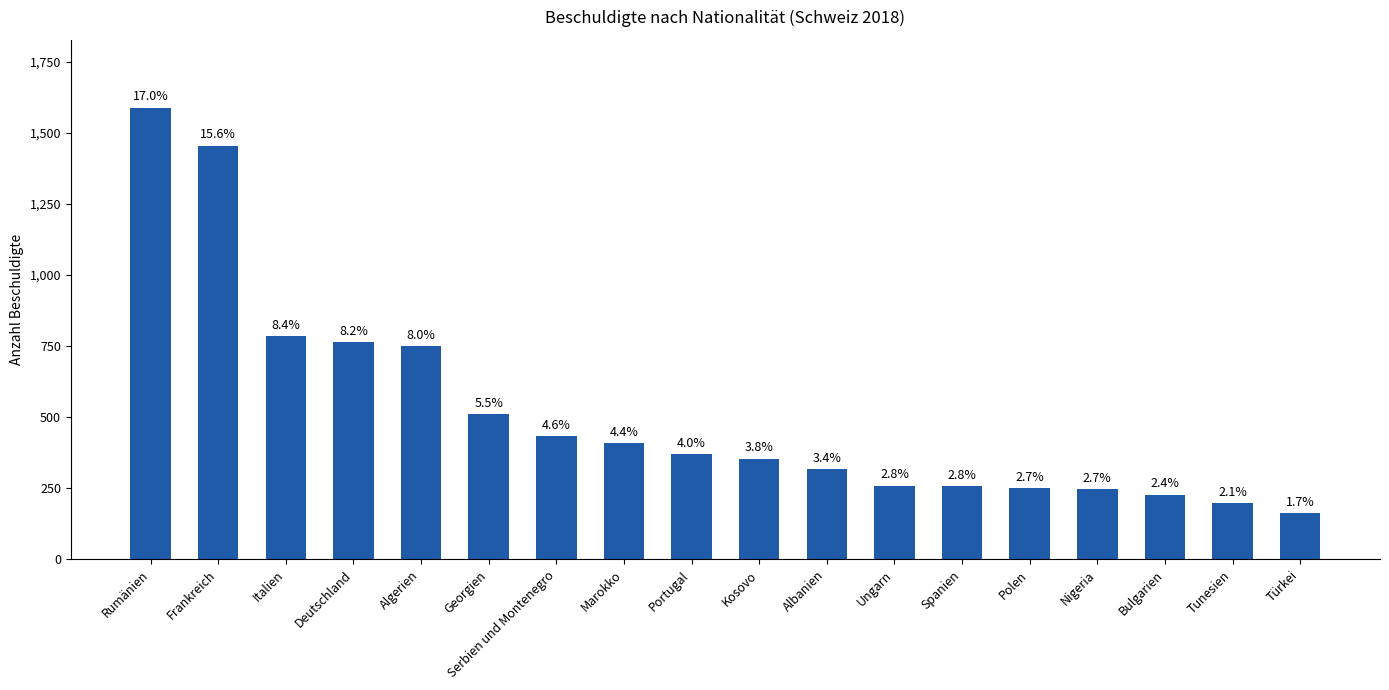

How many bars are there in total?

18